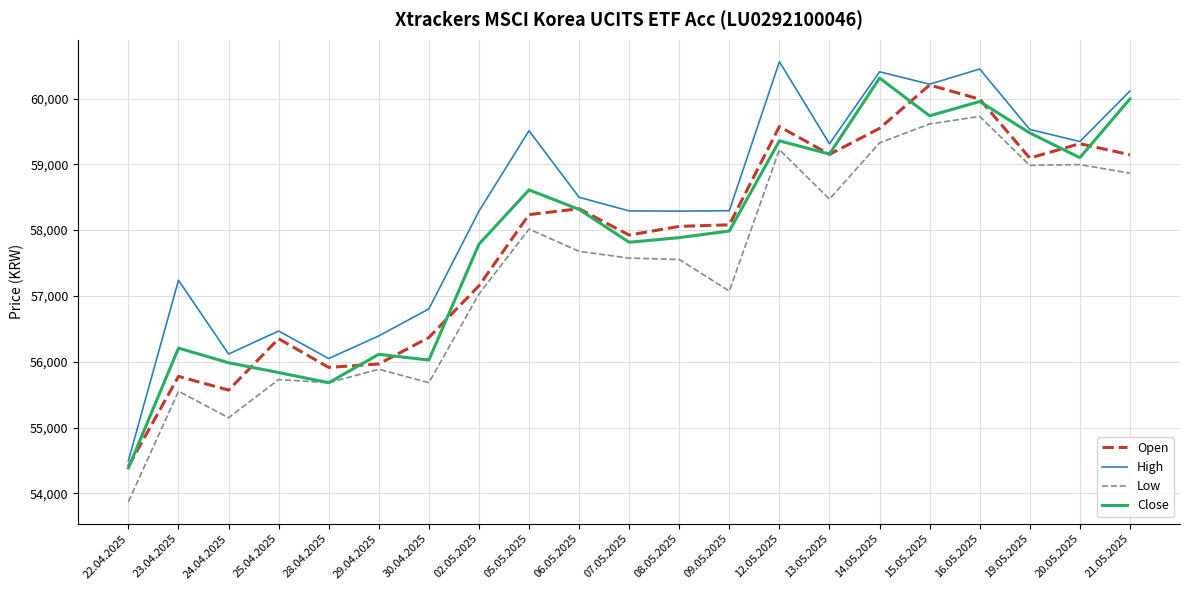

What position from the left is 09.05.2025?

13